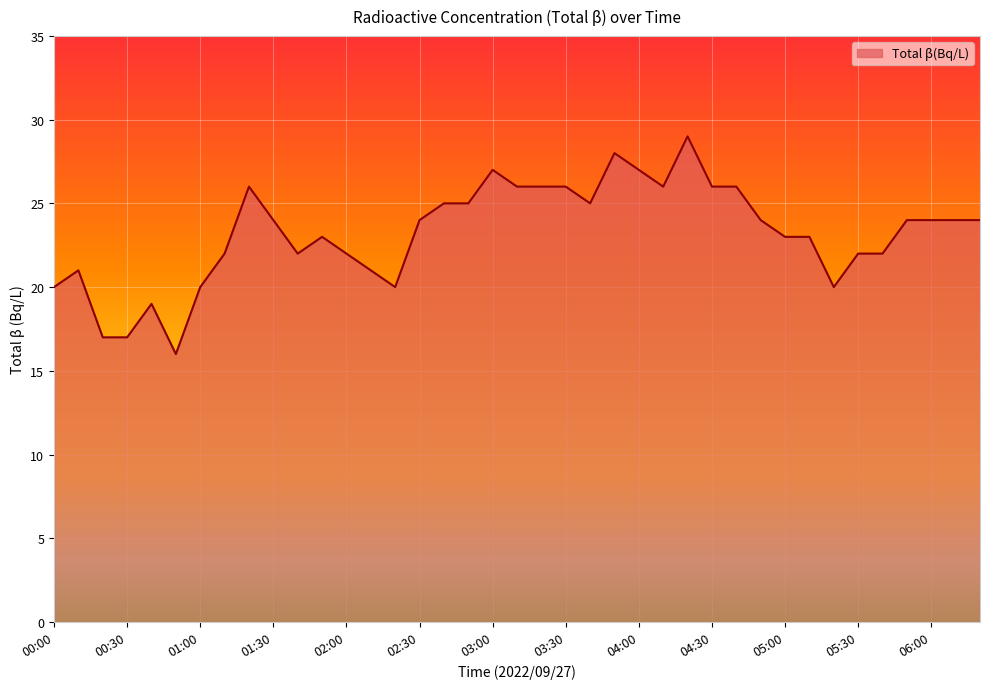

What is the difference between the maximum and minimum values?

13